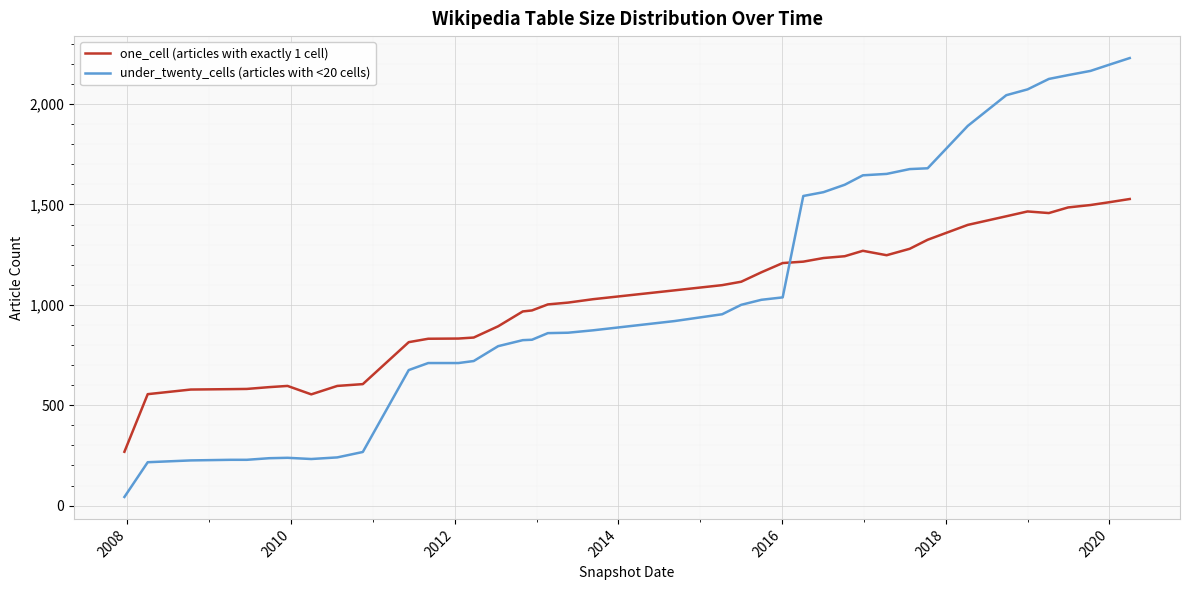

Rank the series by their maximum value, from highest to lowest.

under_twenty_cells (articles with <20 cells), one_cell (articles with exactly 1 cell)